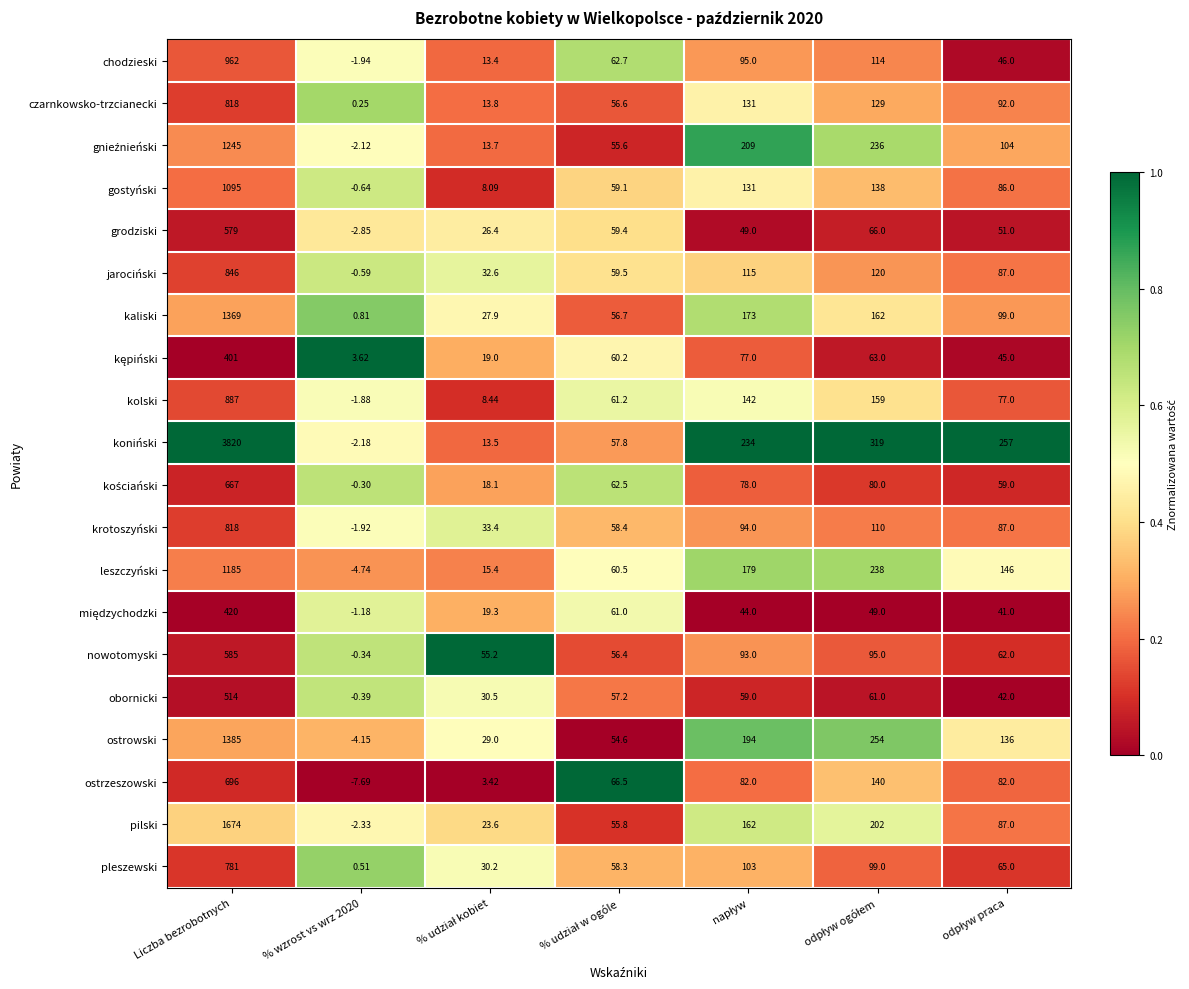

Which series has the largest range (max minus min)?

koniński